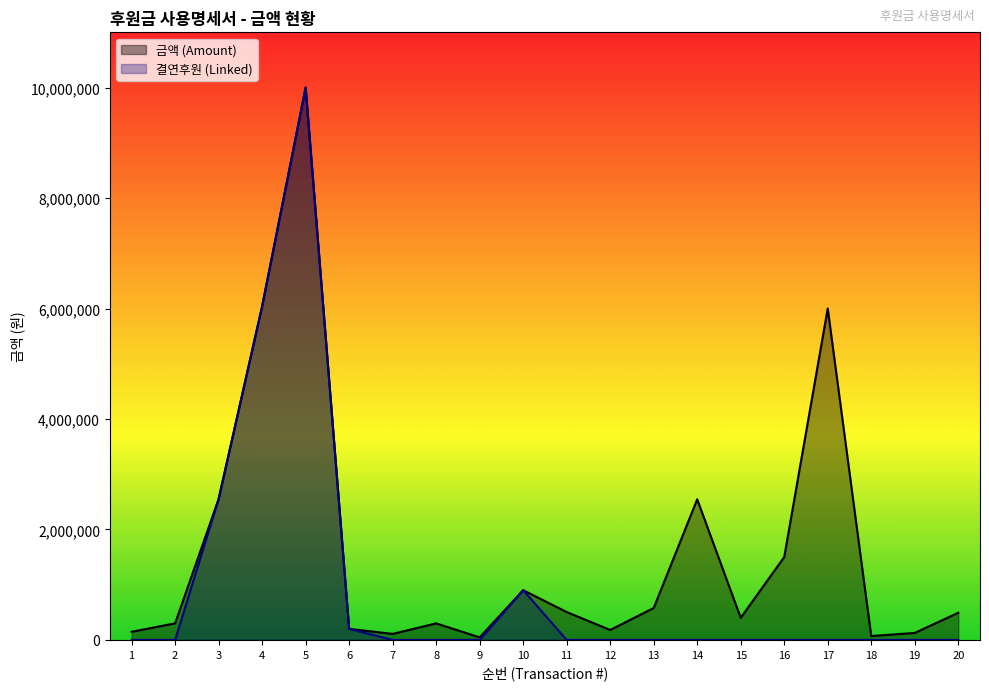

Which series has the widest spread of values?

결연후원 (Linked)